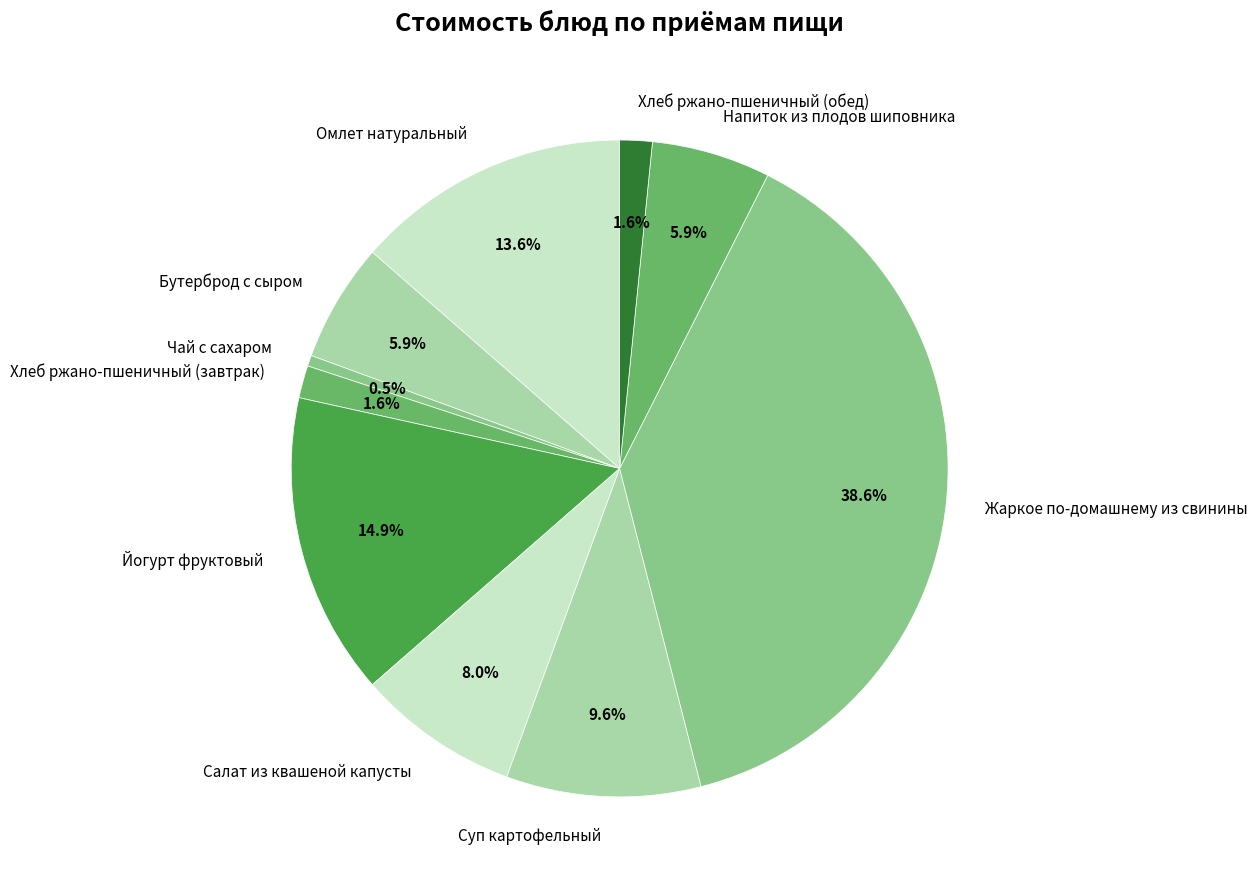

Is Чай с сахаром the majority of the pie?

No